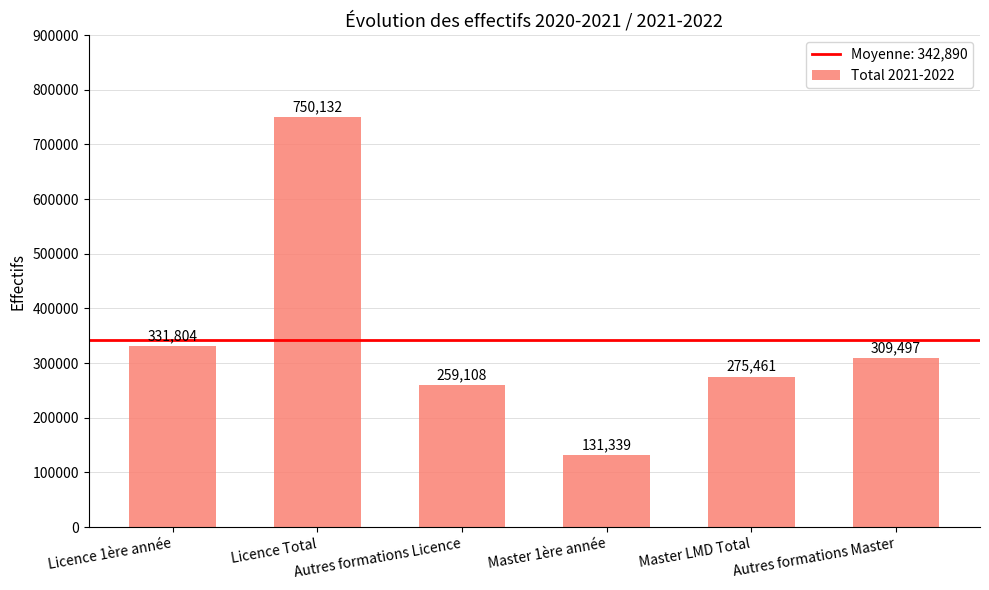

Which has a higher value, Licence 1ère année or Autres formations Licence?

Licence 1ère année